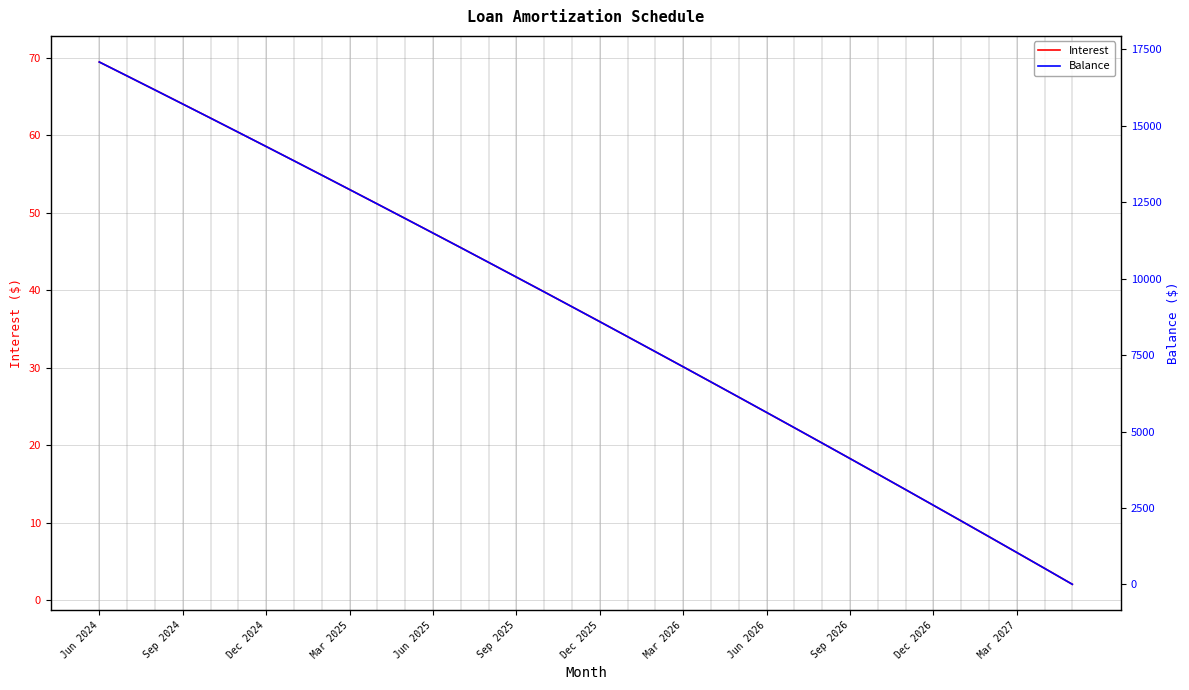

True or false: Interest has a value of 2.9 at 34.

False